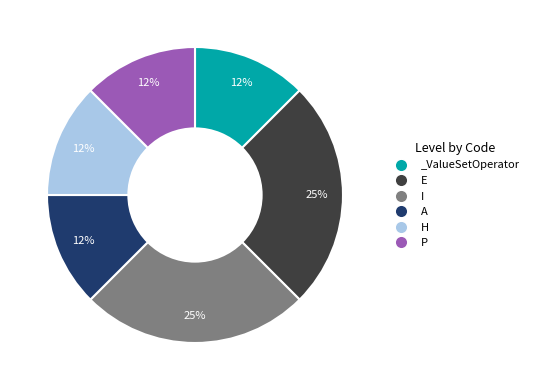

Do E and H together represent more than half of the pie?

No